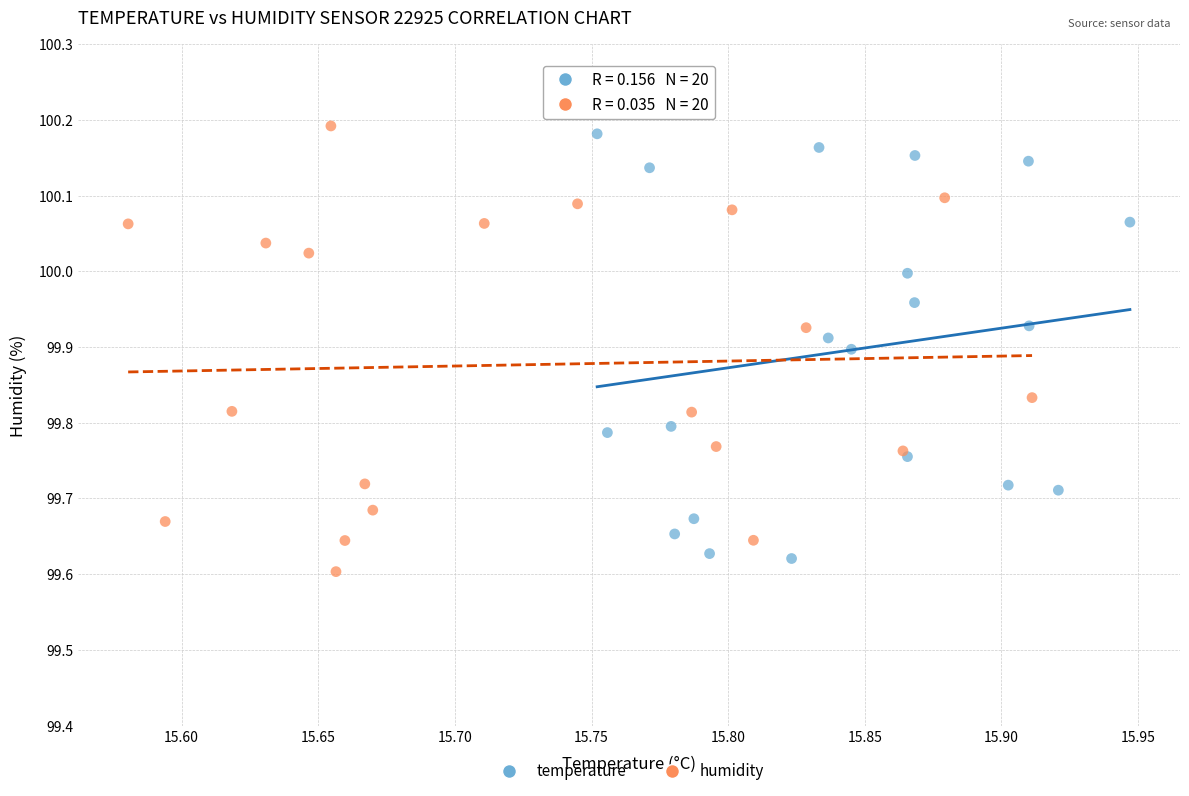

Which series contains the highest Y value?

humidity